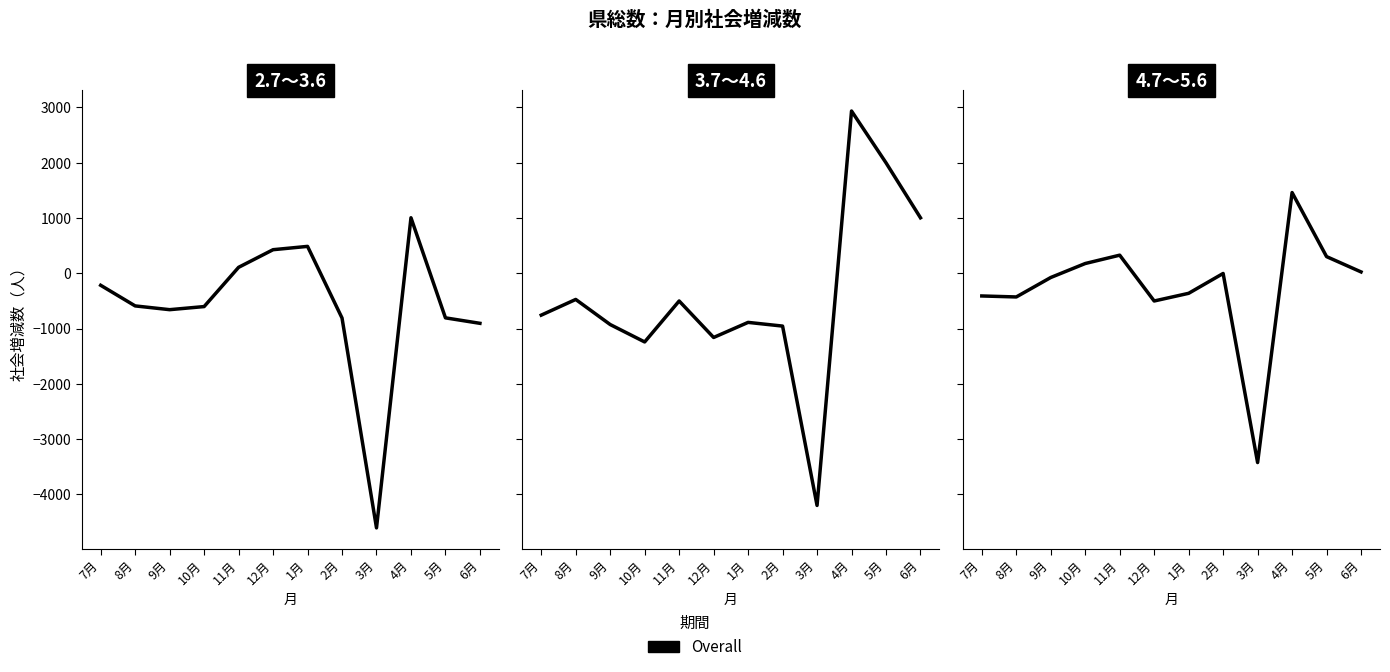

What is the average value?

-244